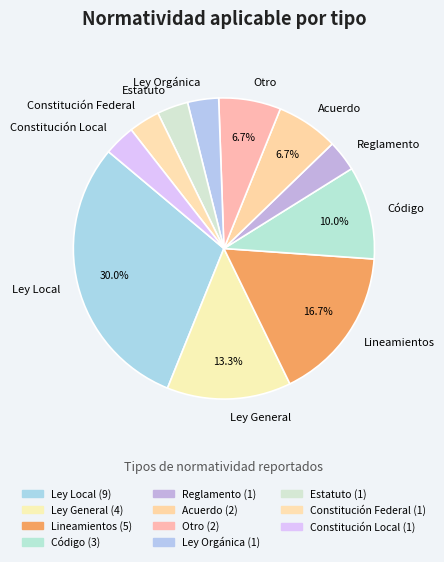

Which slice is the largest?

Ley Local